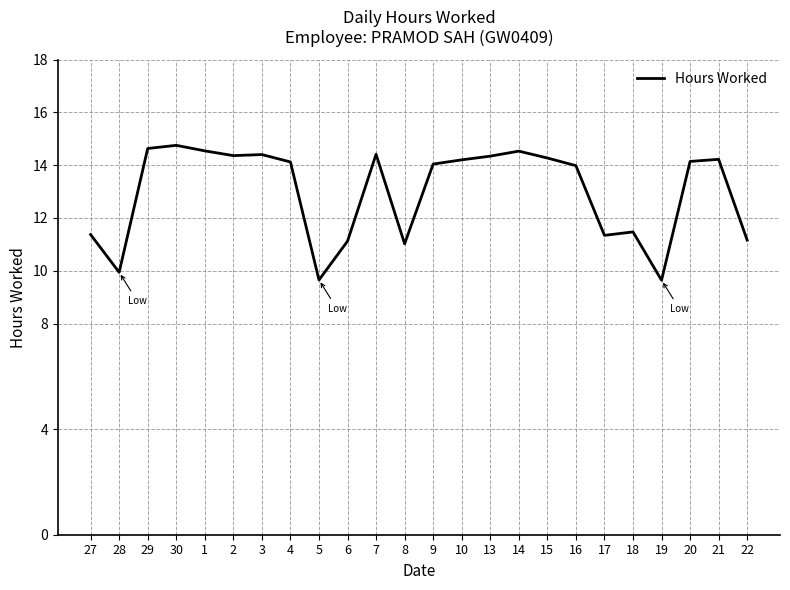

What position from the right is 15?

8